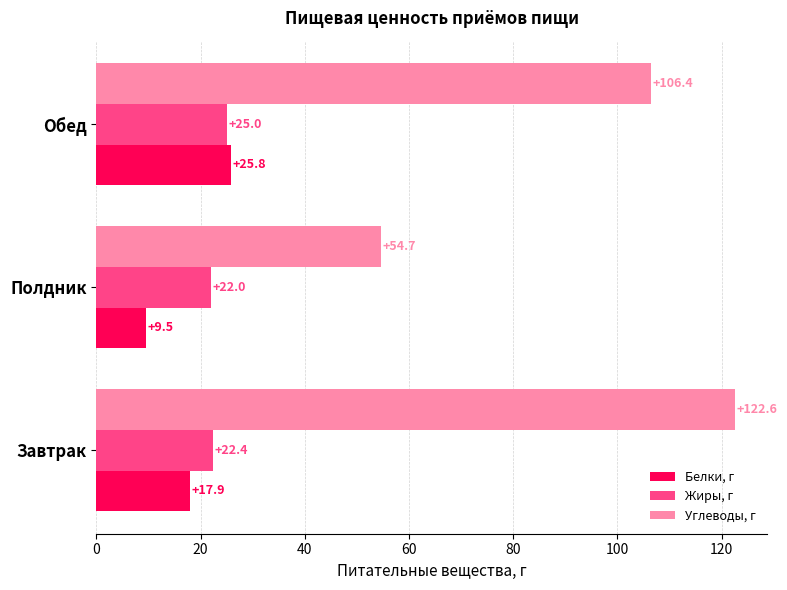

Which series has the largest total across all categories?

Углеводы, г